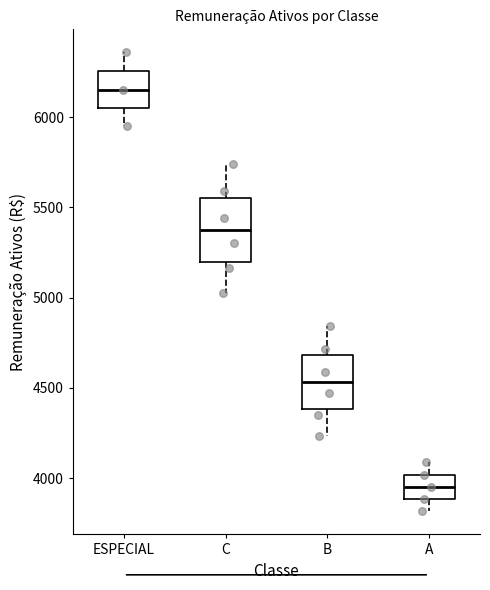

Reading left to right, read every box against the y-axis: the position of its median line, the range the box covers, and the ends of its whiskers. The values are not printed on the chart, so give them approximately, as read against the axis.

ESPECIAL: median 6150, box 6050 to 6250, whiskers 5950 to 6350
C: median 5350, box 5200 to 5550, whiskers 5050 to 5750
B: median 4550, box 4400 to 4700, whiskers 4250 to 4850
A: median 3950, box 3900 to 4000, whiskers 3800 to 4100